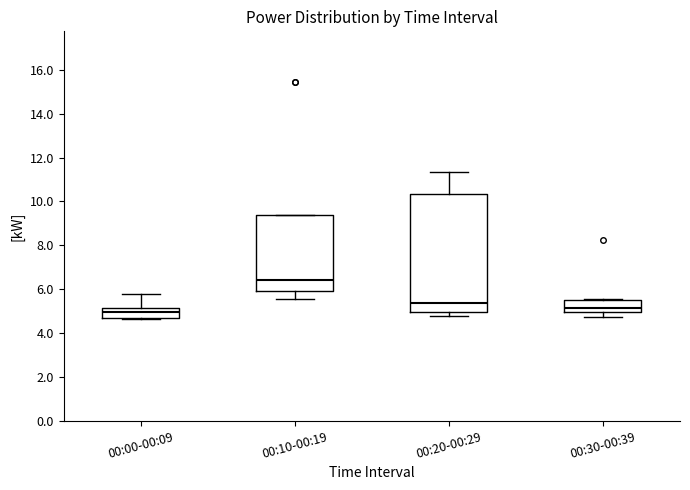

Reading left to right, transcribe this box plot: for each box, give where its median line is, the range the box spans, and where its two whiskers end, as read against the y-axis. The values are not printed on the chart, so give them approximately, as read against the axis.

00:00-00:09: median 5.0, box 4.6 to 5.2, whiskers 4.6 to 5.8
00:10-00:19: median 6.4, box 6.0 to 9.4, whiskers 5.6 to 9.4
00:20-00:29: median 5.4, box 5.0 to 10.4, whiskers 4.8 to 11.4
00:30-00:39: median 5.2, box 5.0 to 5.4, whiskers 4.8 to 5.6